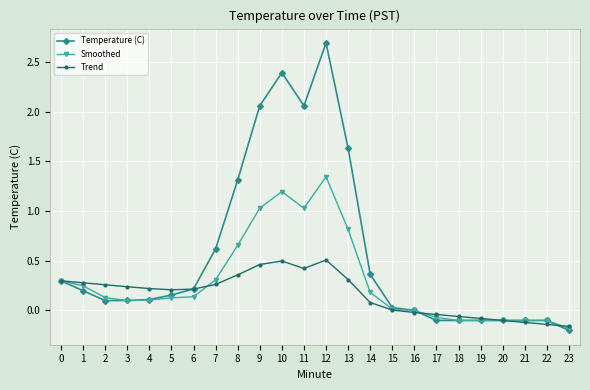

What is the difference between the highest and lowest values at 12?

2.2